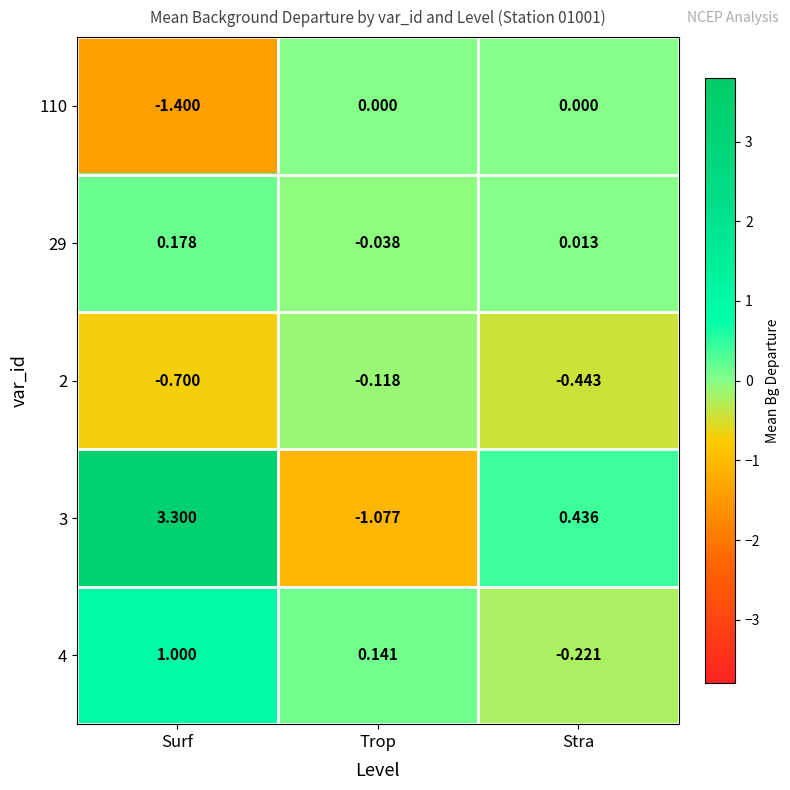

List the labels in order of 4 value, largest first.

Surf, Trop, Stra